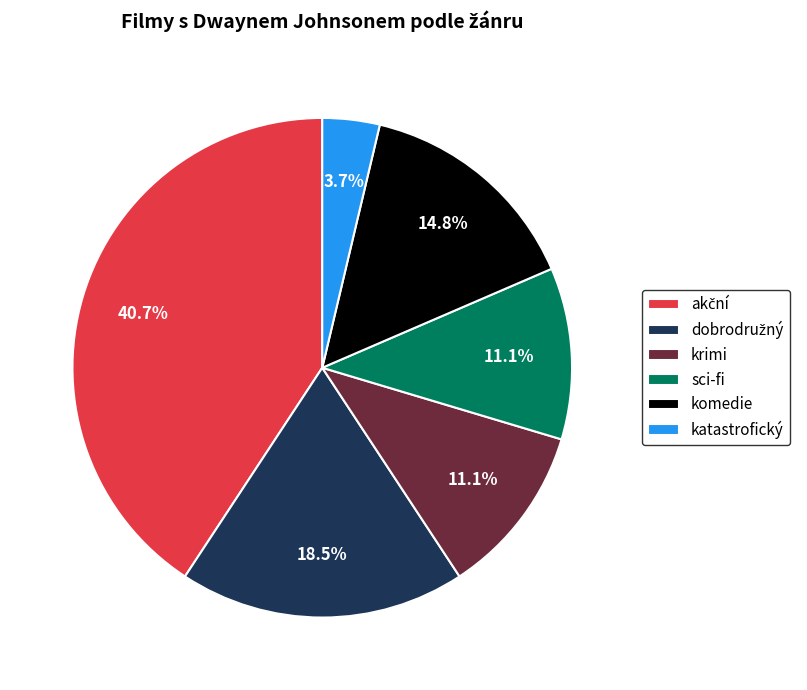

Does any single category account for the majority?

No